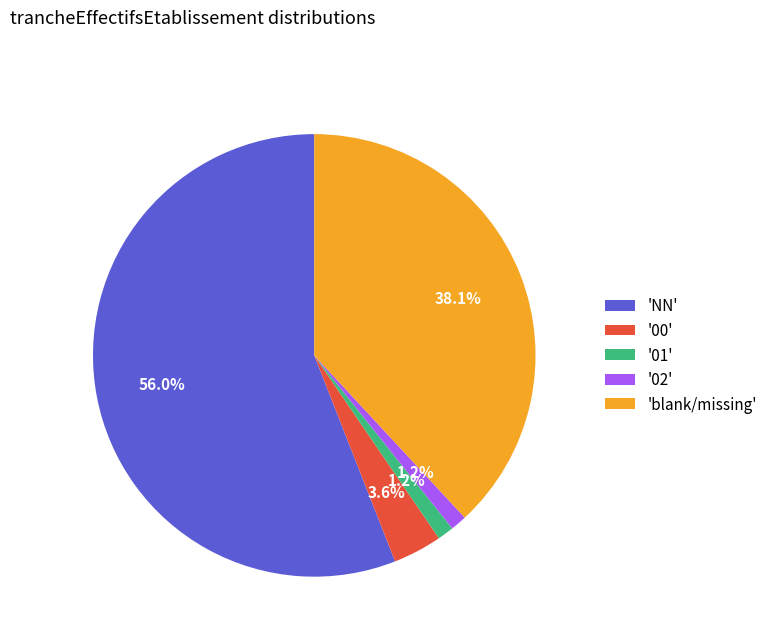

Is there a majority slice in this chart?

Yes